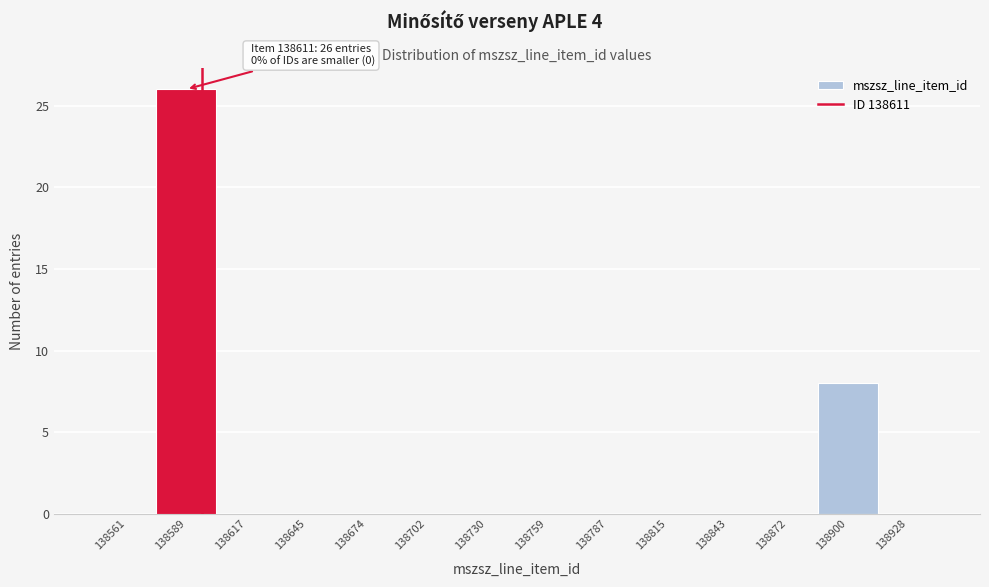

Reading left to right, what are all the values shown in this chart?

138561=0	138589=26	138617=0	138645=0	138674=0	138702=0	138730=0	138759=0	138787=0	138815=0	138843=0	138872=0	138900=8	138928=0